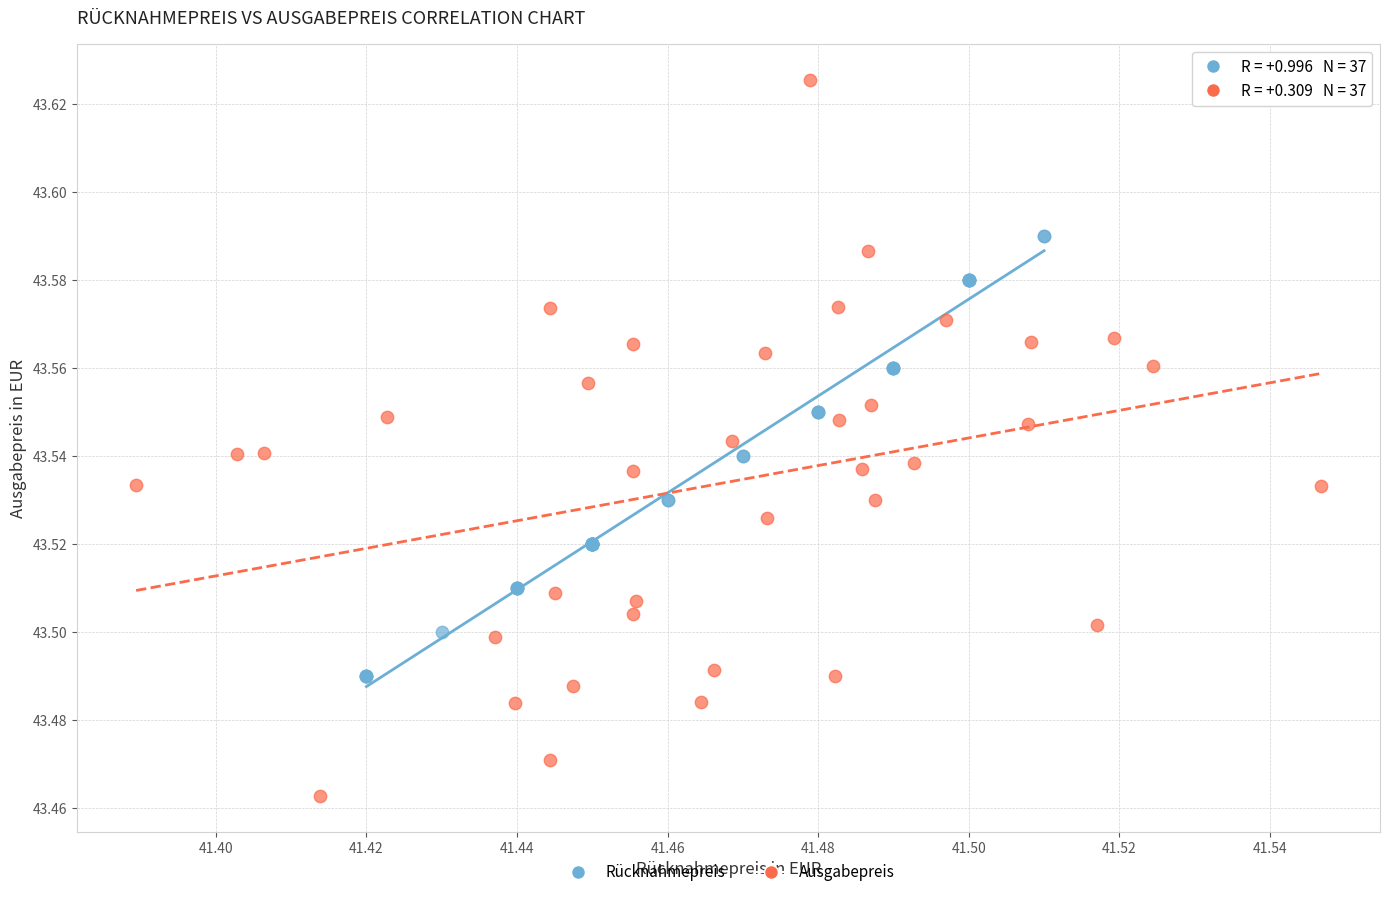

Which series reaches the minimum Y coordinate?

Ausgabepreis